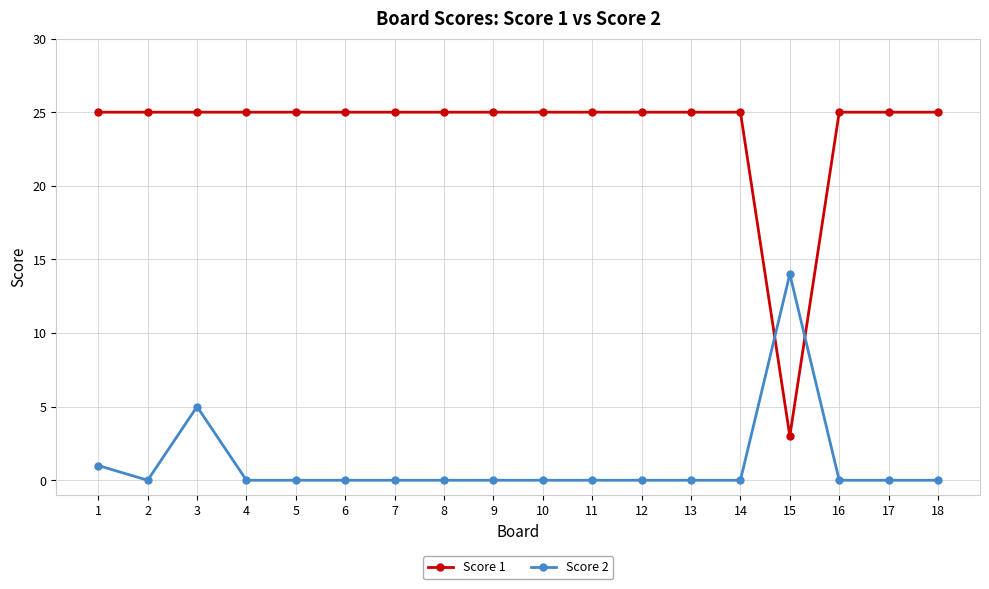

How many distinct data groups are displayed?

2